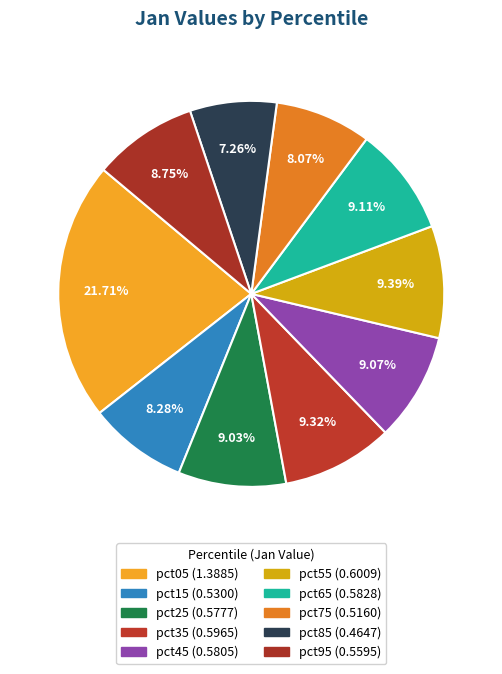

To the nearest percent, what percentage of the pie is pct85?

7%